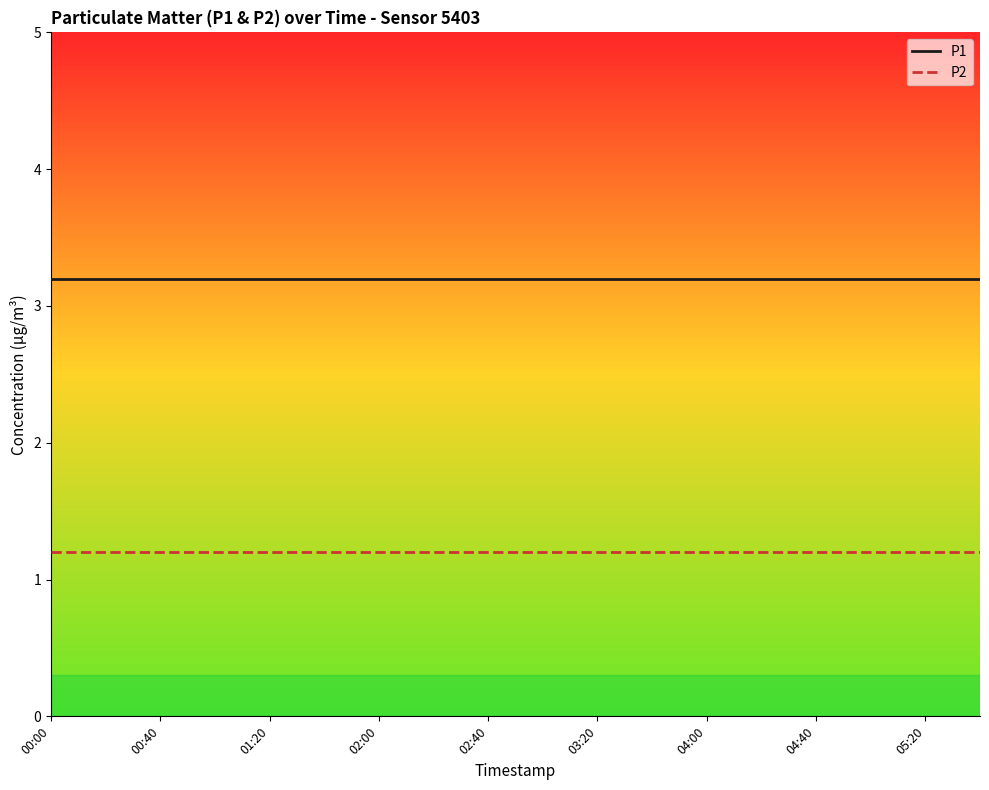

Rank the series by their maximum value, from highest to lowest.

P1, P2